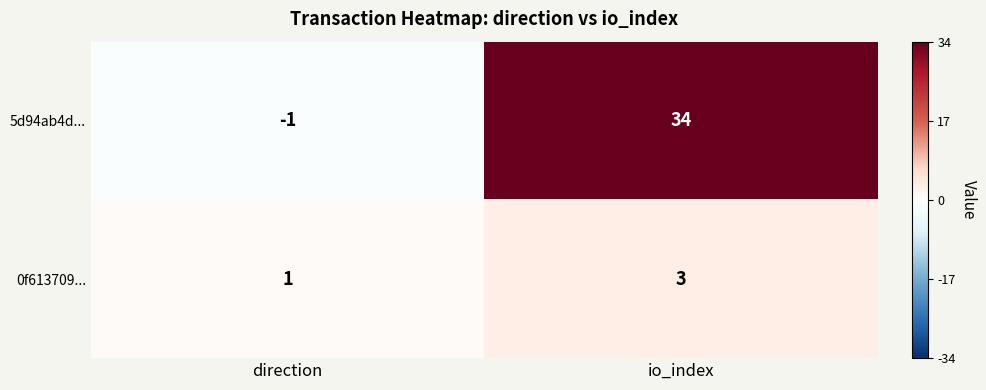

What value does the 5d94ab4d... series have at io_index, to the nearest 10?

30